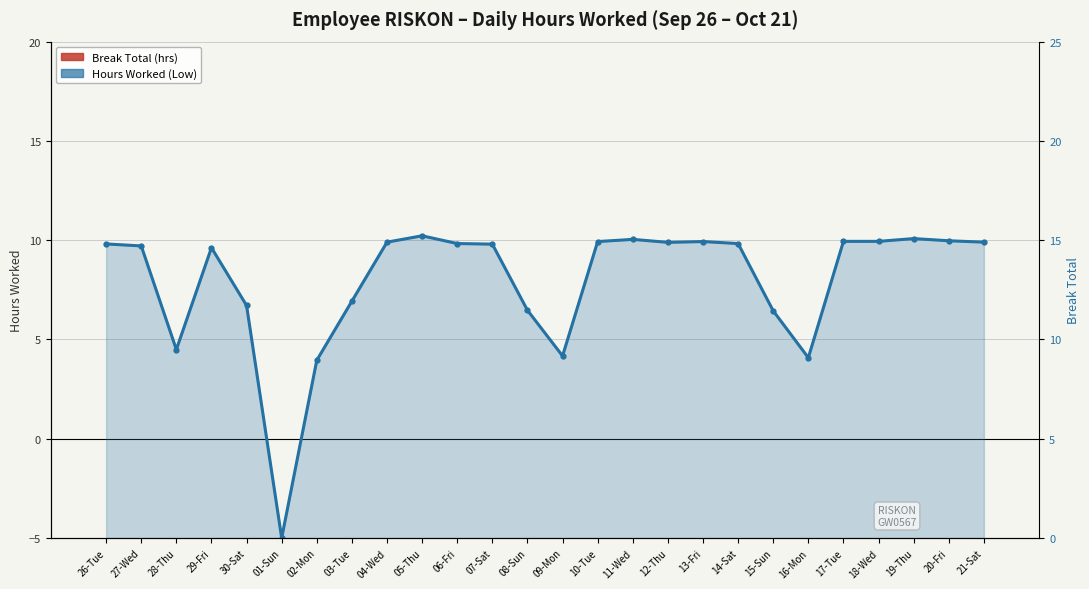

At 05-Thu, list the series in order from largest to smallest.

Hours Worked (Low), Break Total (hrs)